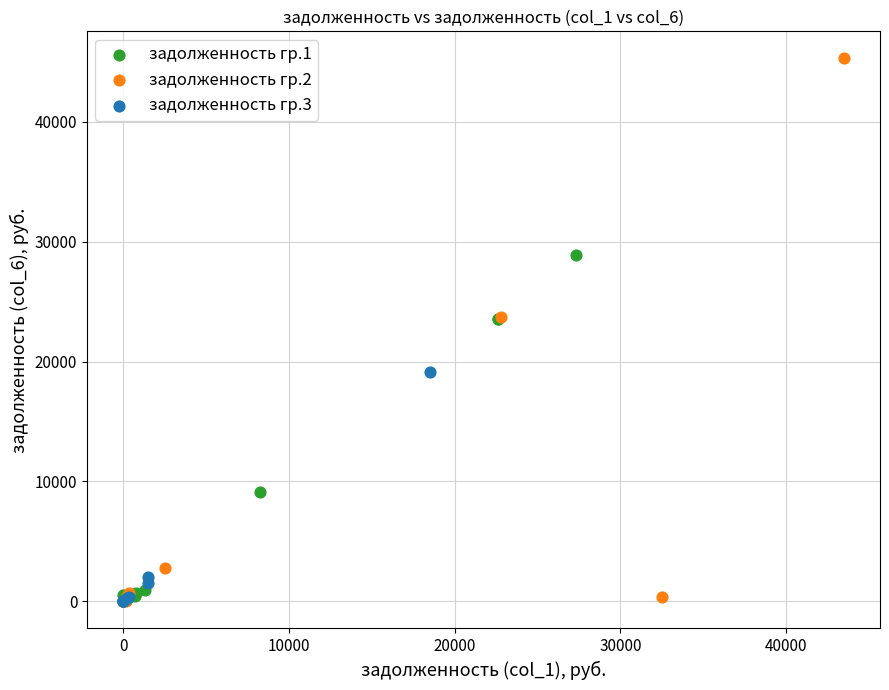

Which series reaches the maximum Y coordinate?

задолженность гр.2